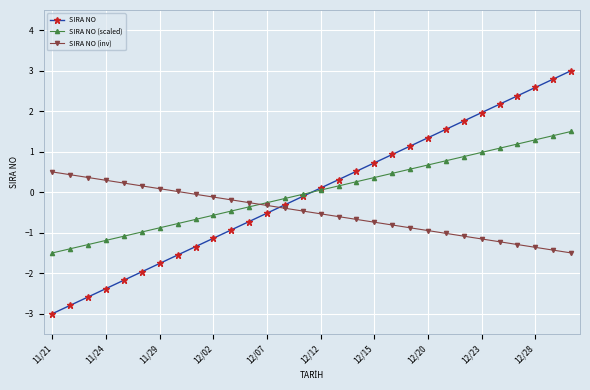

What are all the series names shown in the legend?

SIRA NO, SIRA NO (scaled), SIRA NO (inv)